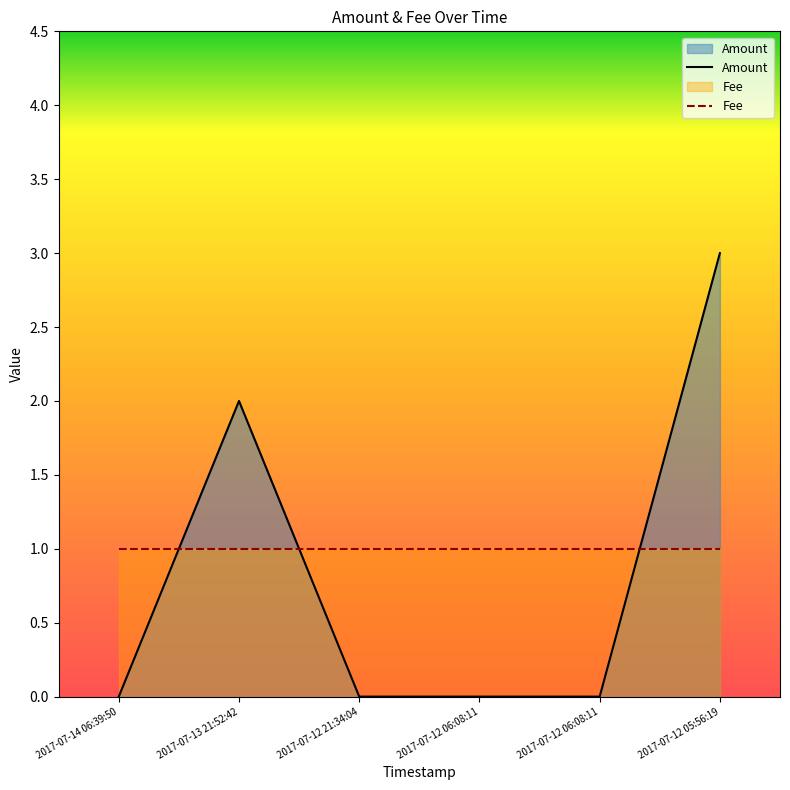

What is the difference between the maximum and minimum values?

3